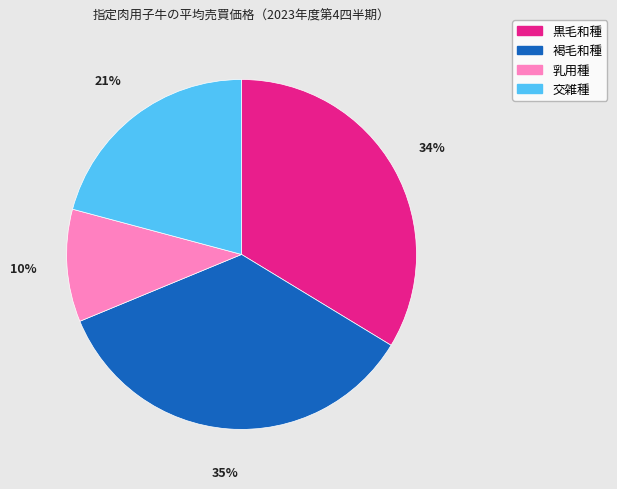

To the nearest percent, what portion does 乳用種 represent?

10%